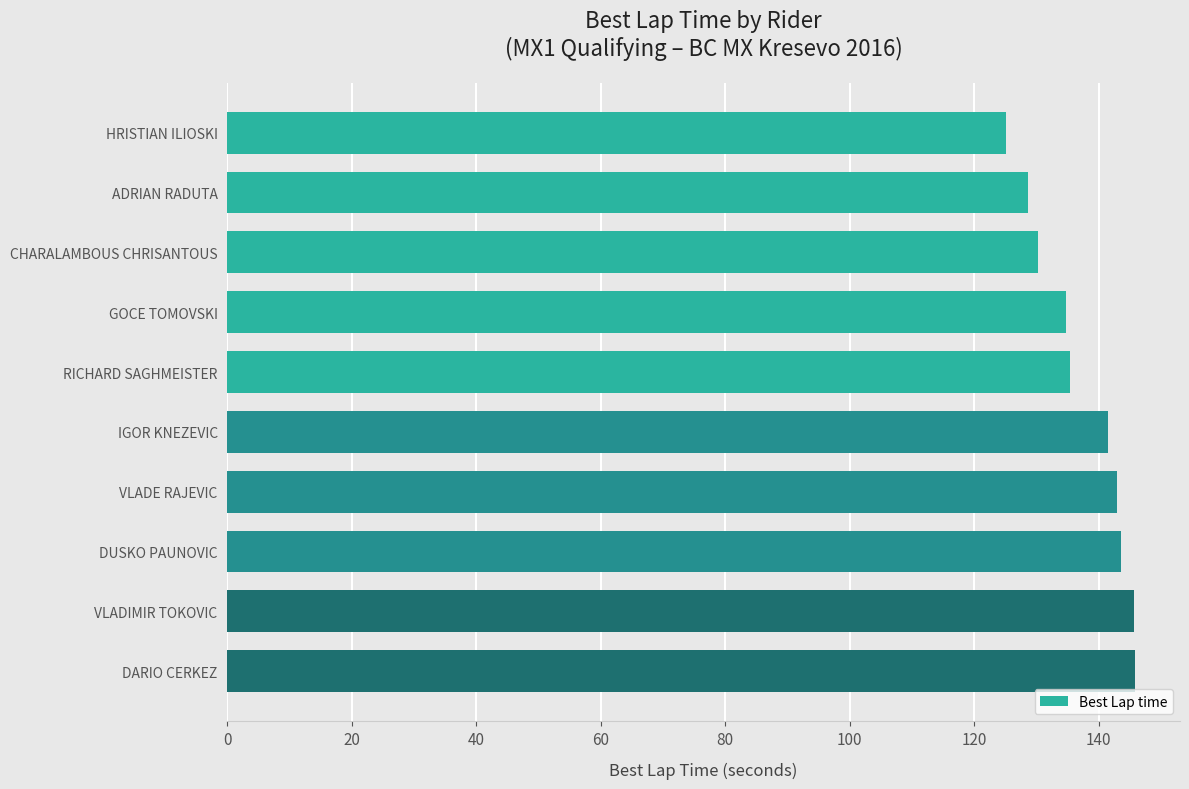

What is the greatest value displayed?

145.8